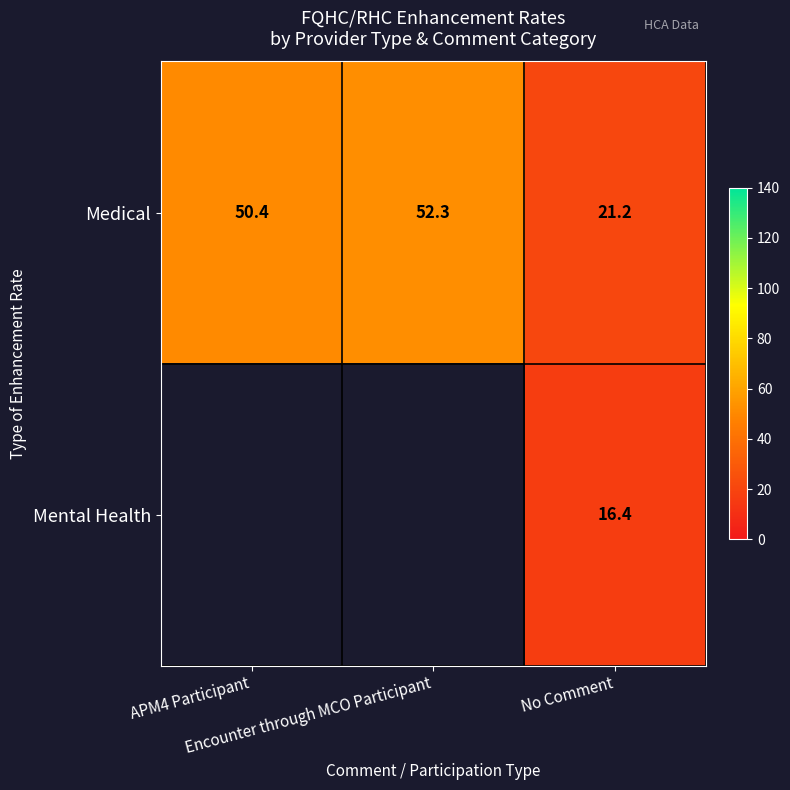

Between Encounter through MCO Participant and No Comment, which is larger?

Encounter through MCO Participant